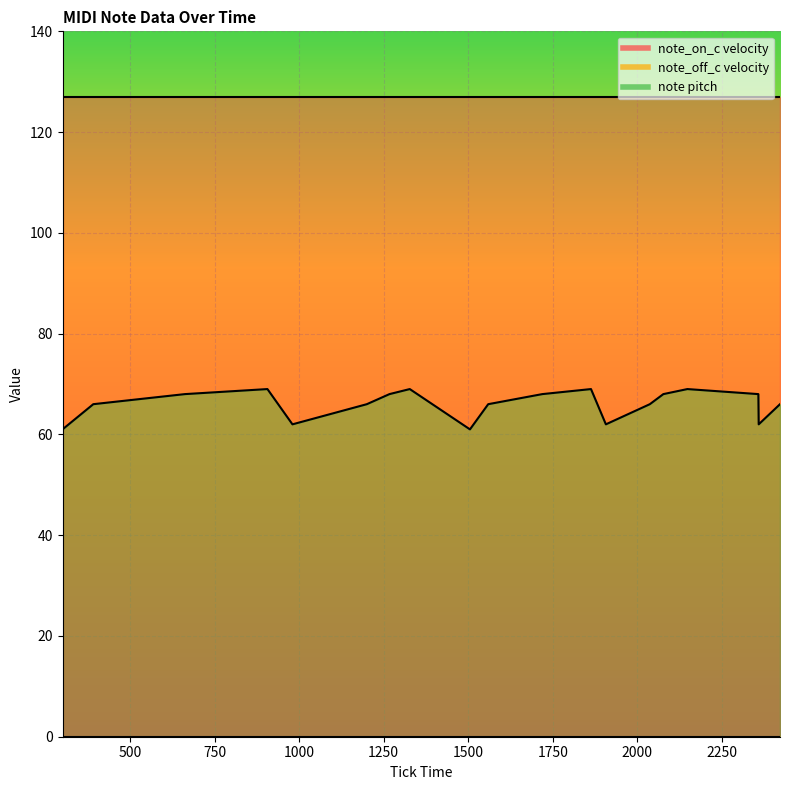

The value of note_off_c velocity at 2077 is 0. True or false?

True